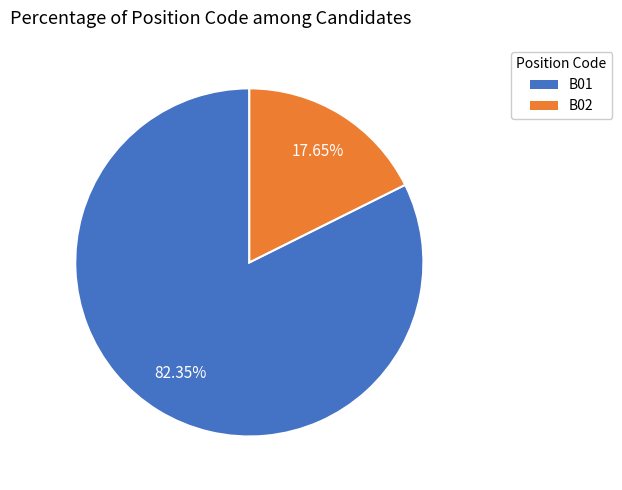

Do B01 and B02 together represent more than half of the pie?

Yes